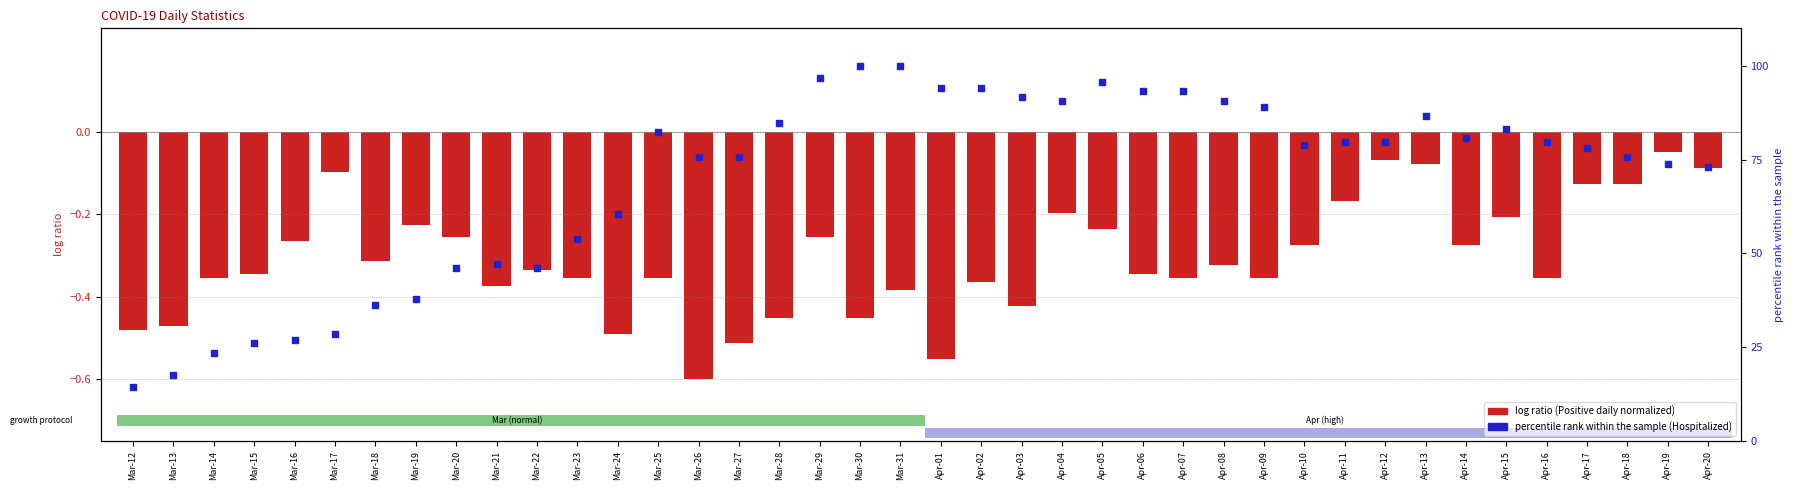

Which series contains the highest Y value?

percentile rank within the sample